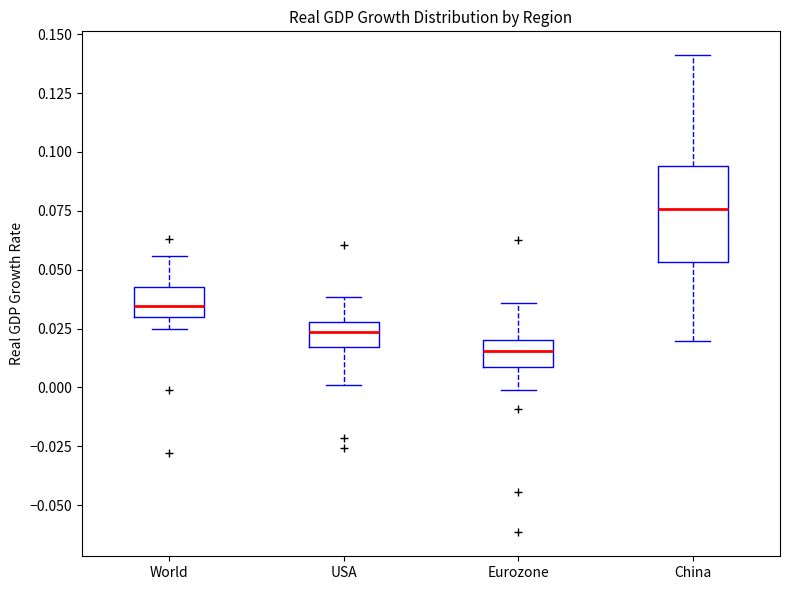

Reading left to right, transcribe this box plot: for each box, give where its median line is, the range the box spans, and where its two whiskers end, as read against the y-axis. The values are not printed on the chart, so give them approximately, as read against the axis.

World: median 0.035, box 0.030 to 0.045, whiskers 0.025 to 0.055
USA: median 0.025, box 0.015 to 0.030, whiskers 0.000 to 0.040
Eurozone: median 0.015, box 0.010 to 0.020, whiskers 0.000 to 0.035
China: median 0.075, box 0.055 to 0.095, whiskers 0.020 to 0.140